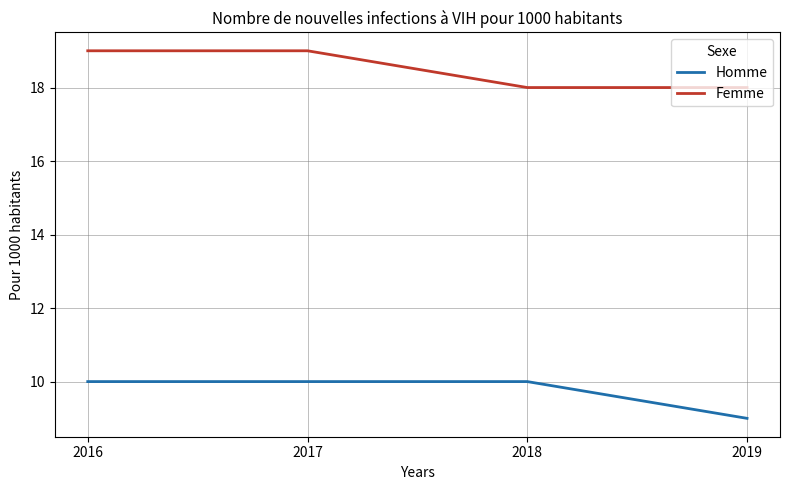

What is the total value across all series at 2016?

29